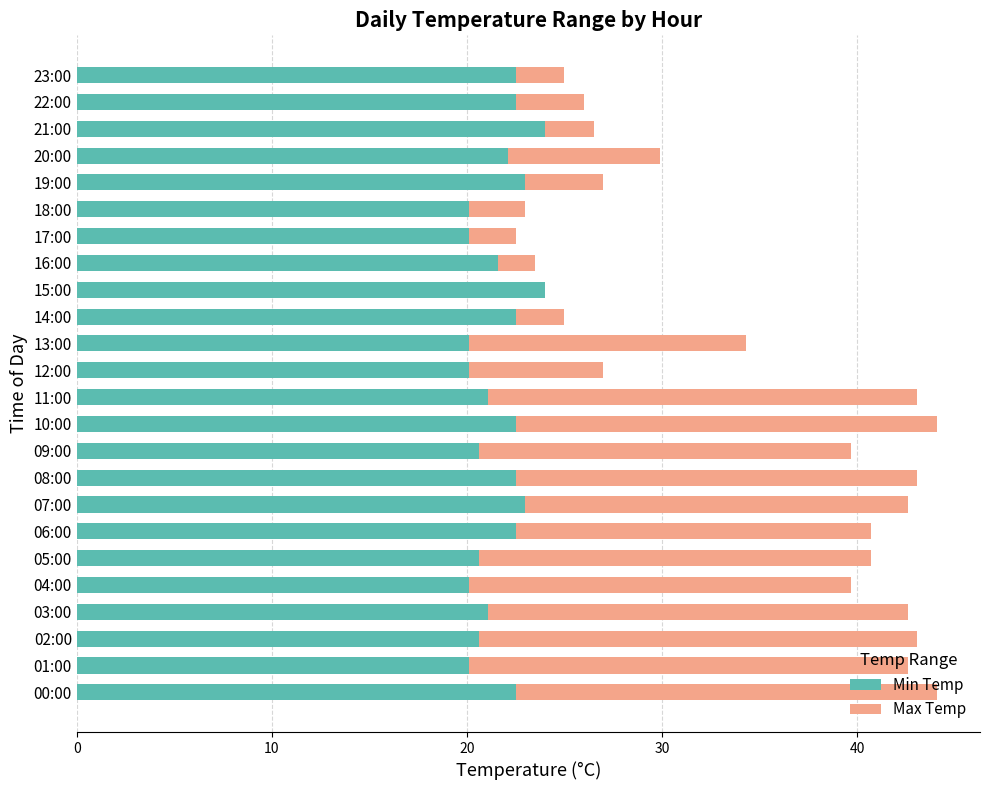

The Min Temp series shows 20.1 at 04:00. True or false?

True